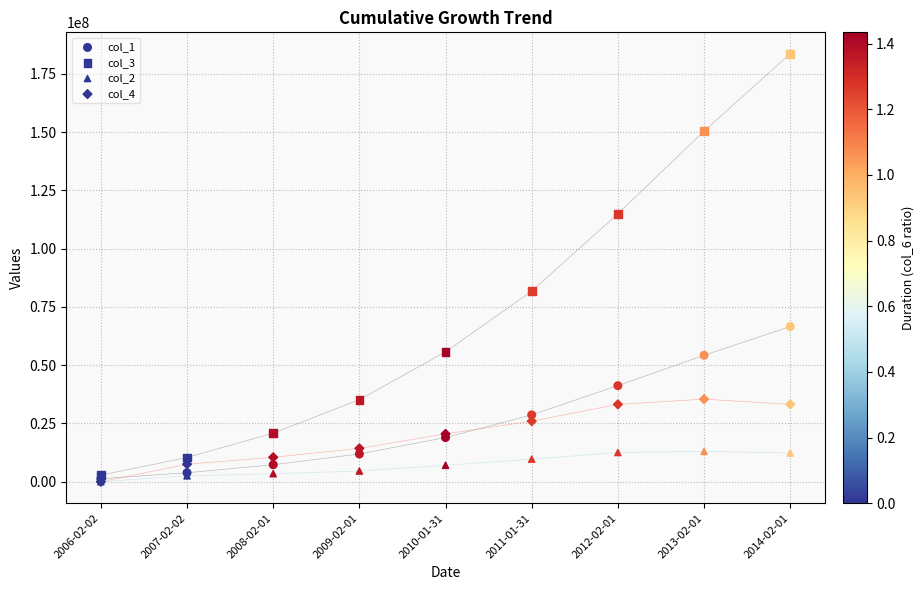

Which series reaches the maximum Y coordinate?

col_3